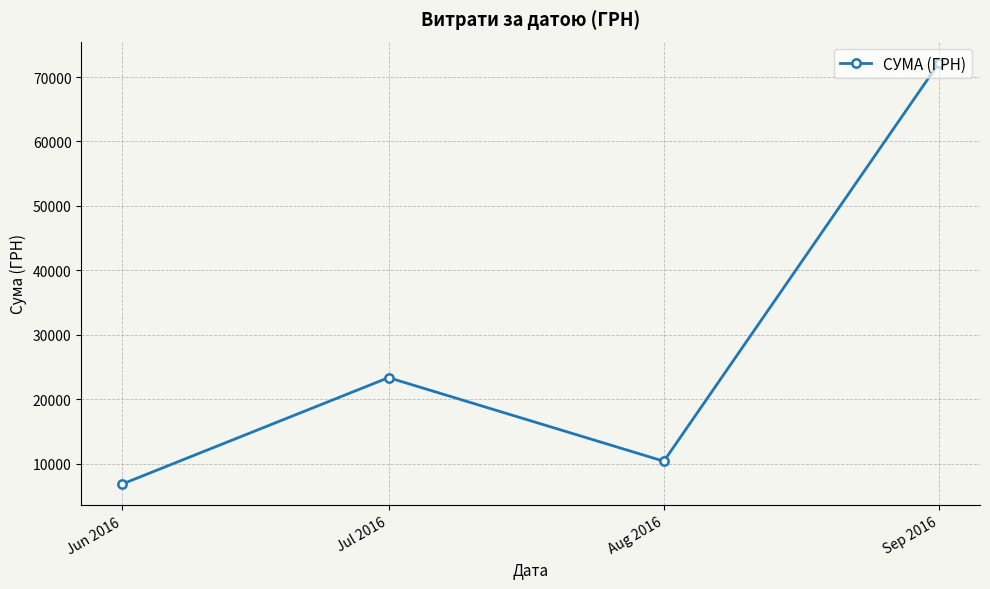

Is this an area chart (filled region under the line)?

No